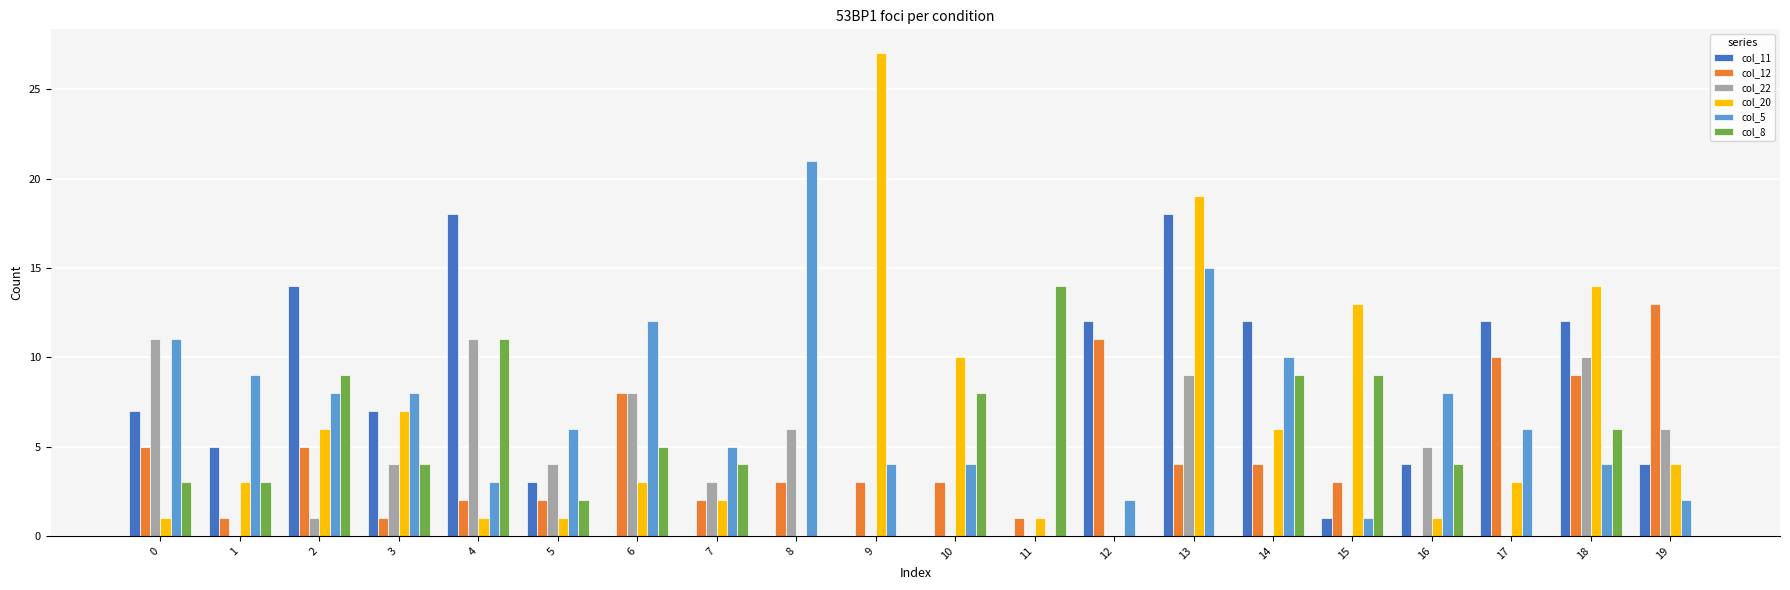

Is the value of col_11 at 15 greater than the value of col_8 at 3?

No